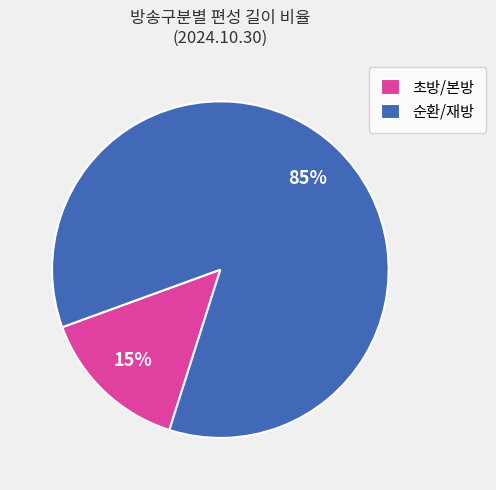

What is the smallest slice in the pie chart?

초방/본방